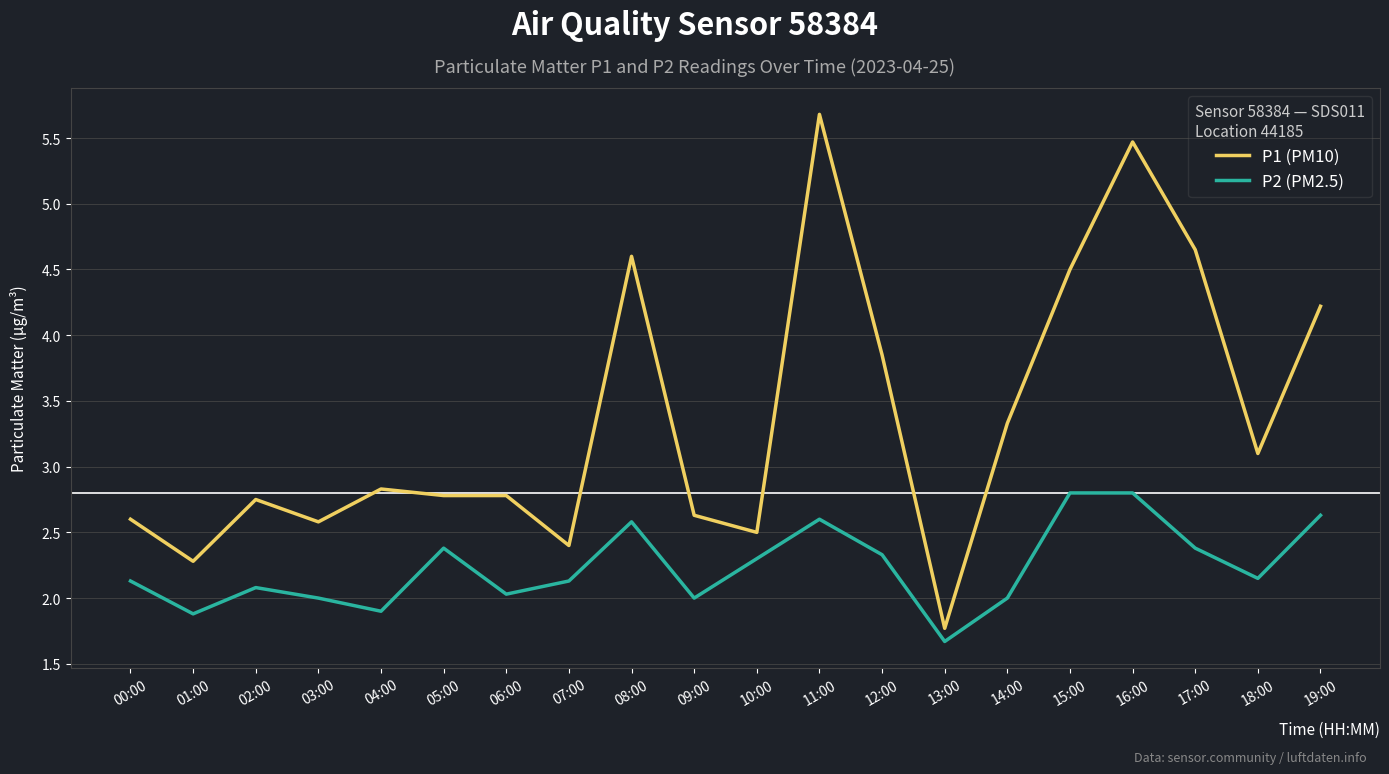

Which label corresponds to the smallest value in the chart?

13:00